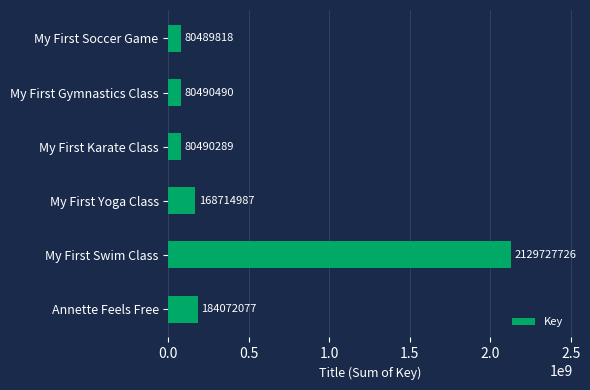

True or false: the data shows 80489818 at My First Soccer Game.

True